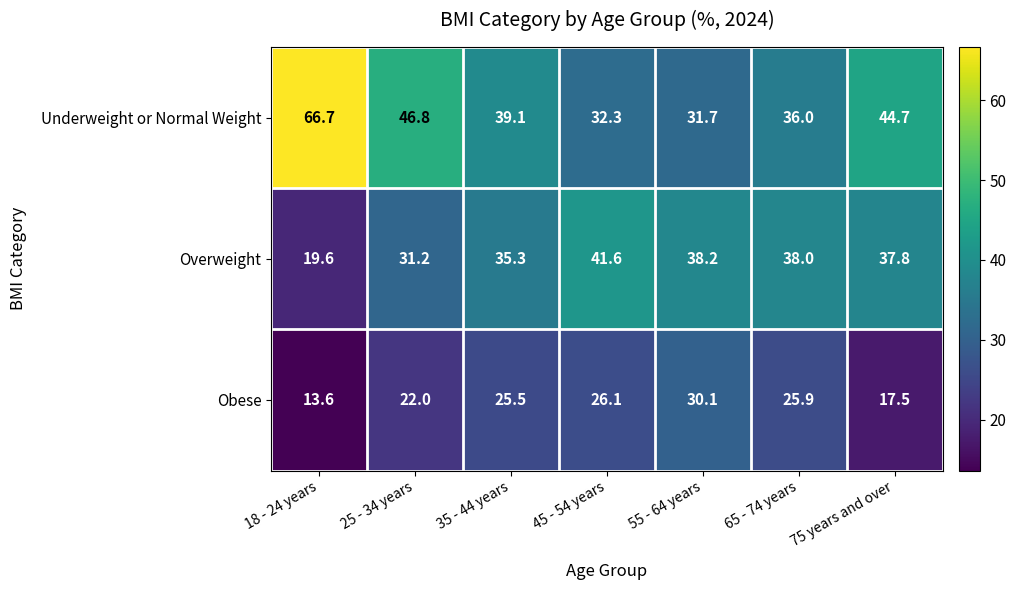

Is it true that Overweight equals 65.4 at 55 - 64 years?

False